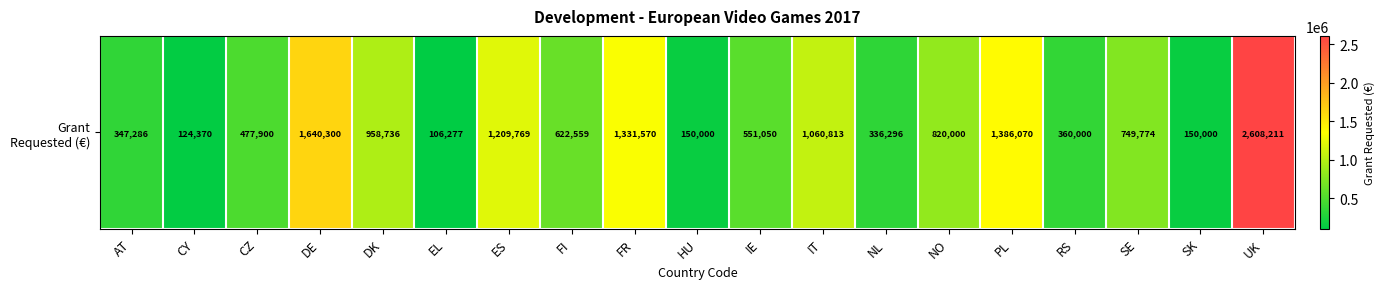

The value at CZ is 477900. True or false?

True